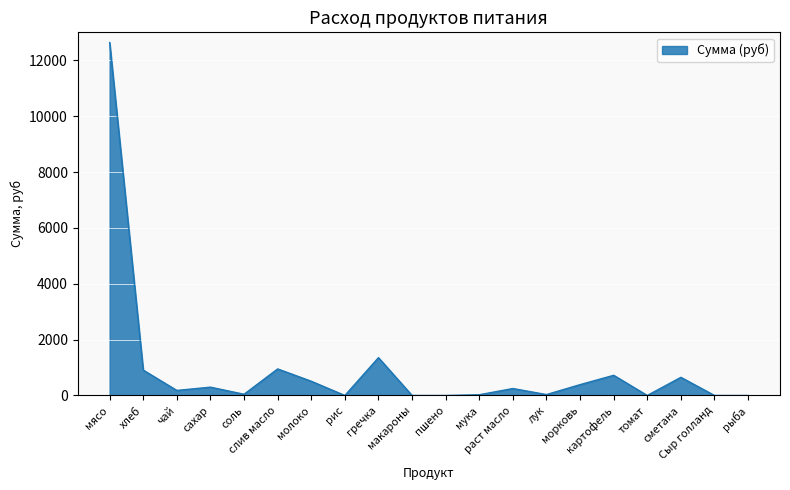

How many lines are shown in the chart?

1